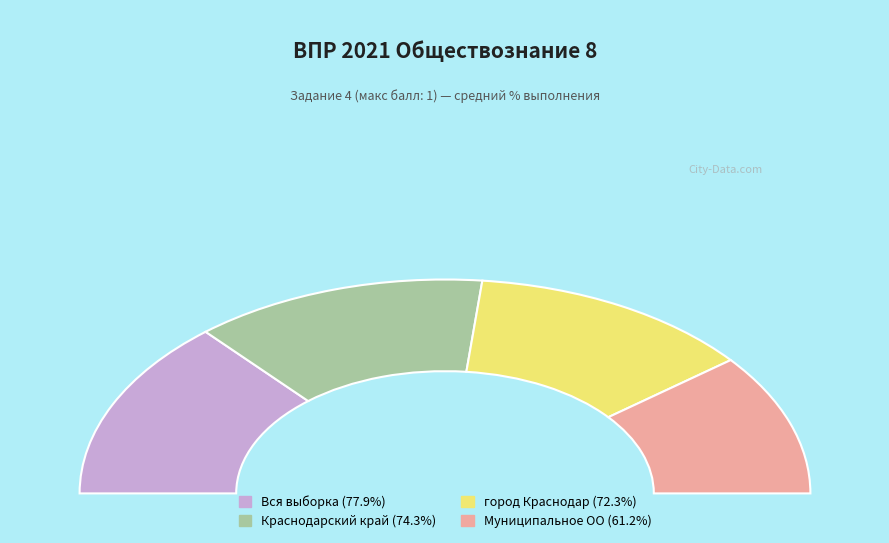

To the nearest percent, what percentage of the pie is Муниципальное ОО?

21%